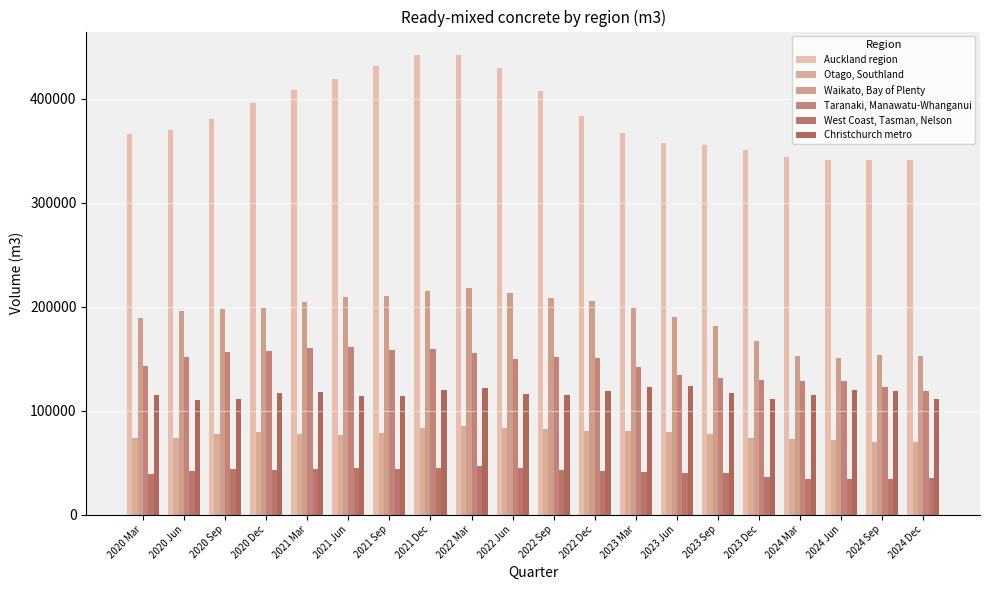

Rank the series at 2023 Jun from highest to lowest value.

Auckland region, Waikato, Bay of Plenty, Taranaki, Manawatu-Whanganui, Christchurch metro, Otago, Southland, West Coast, Tasman, Nelson